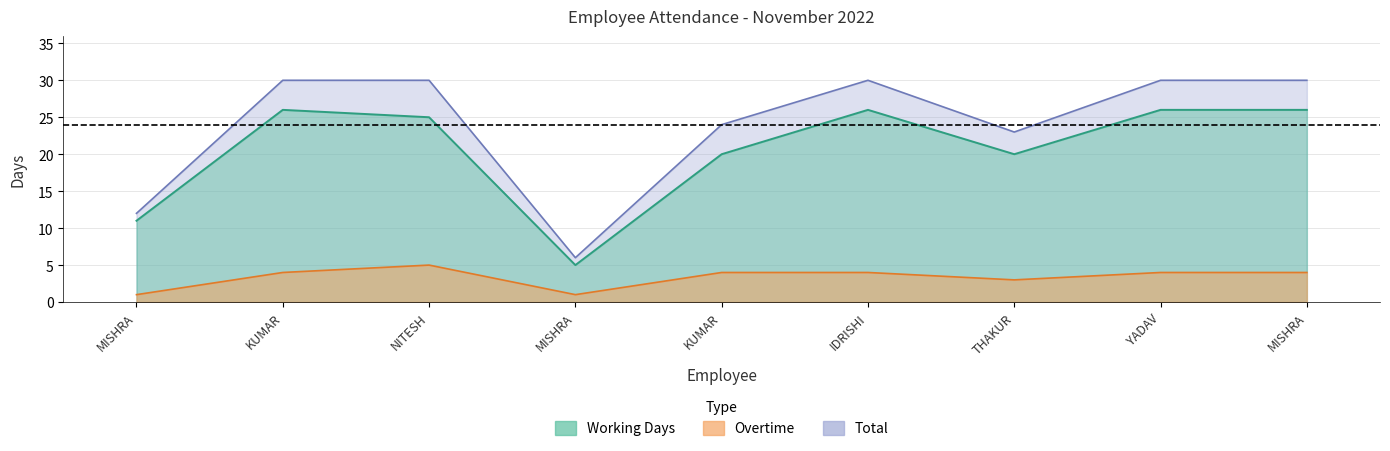

How many values in the Working Days series are below 25?

4